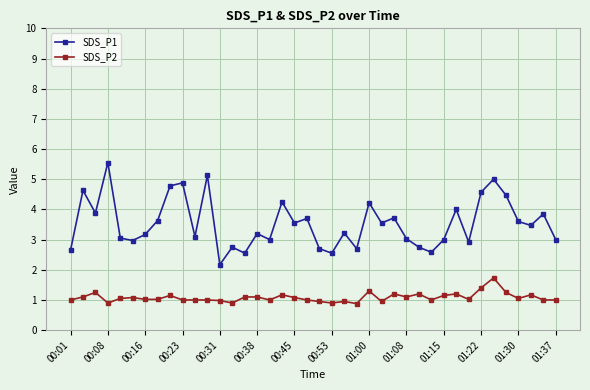

Which series has the largest range (max minus min)?

SDS_P1